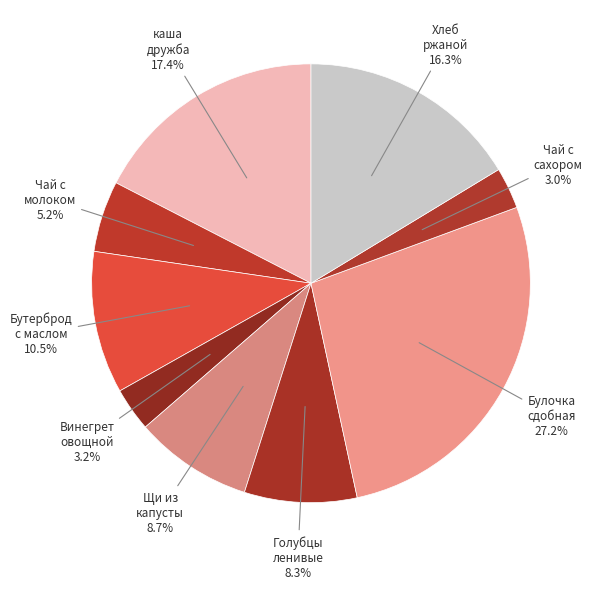

How many slices are in this pie chart?

9